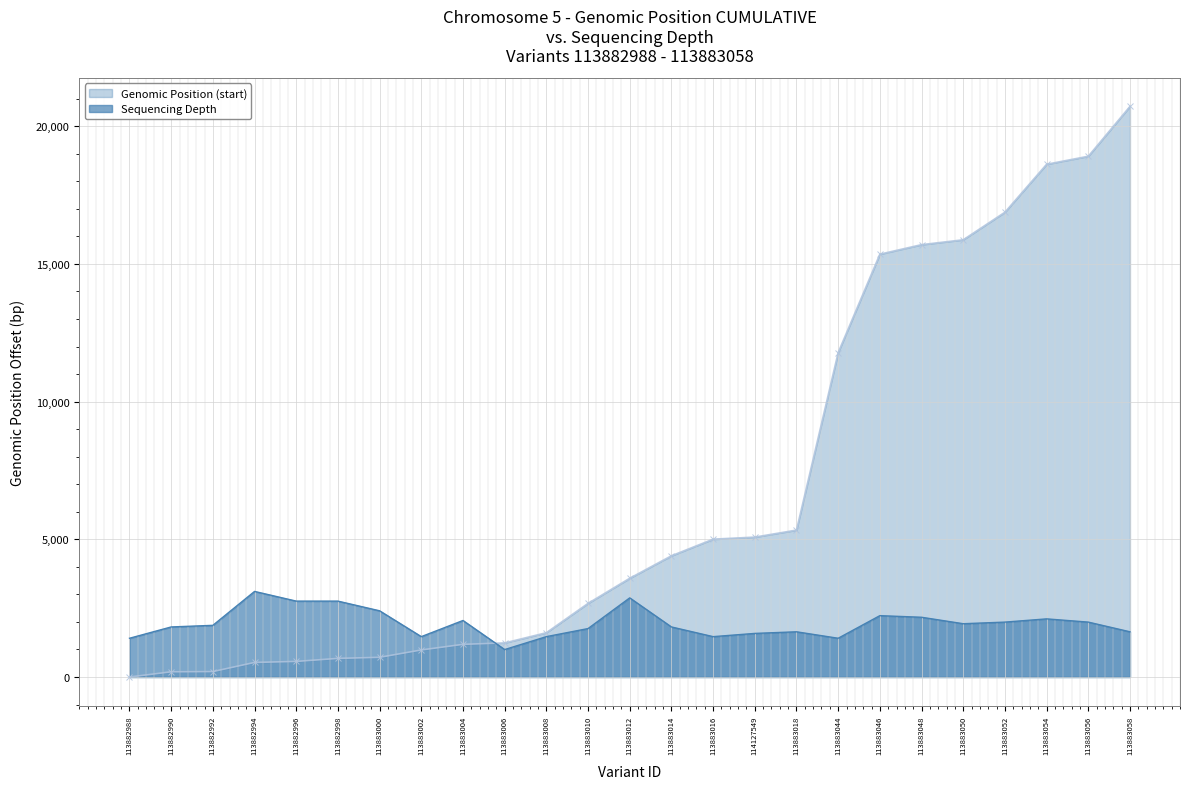

Count the number of data series in this chart.

2